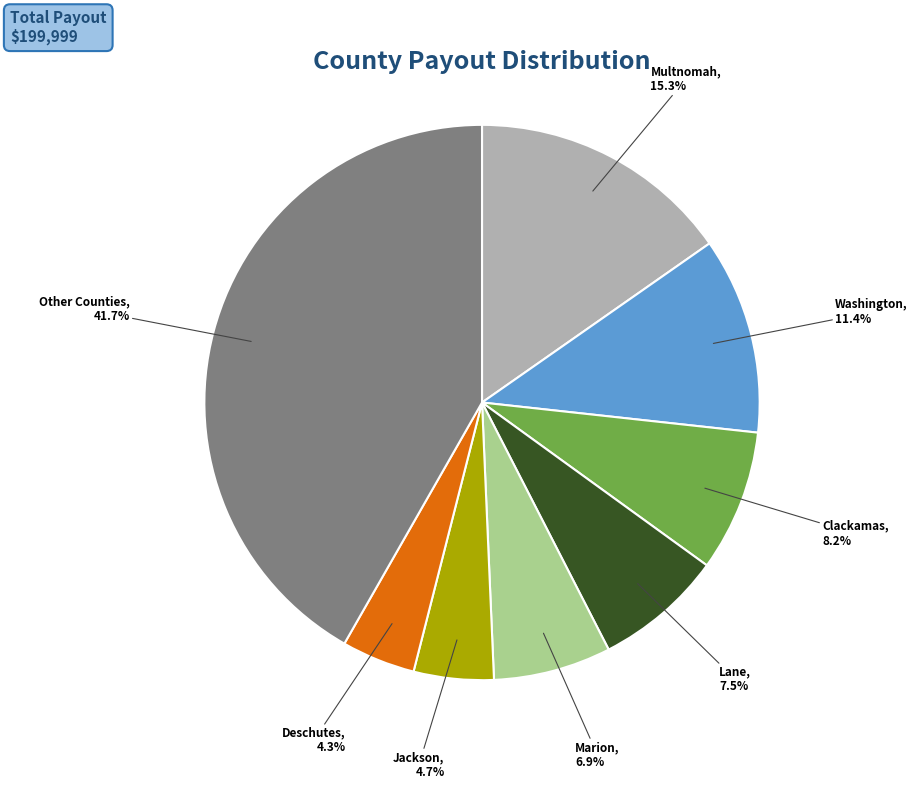

Does any single category account for the majority?

No